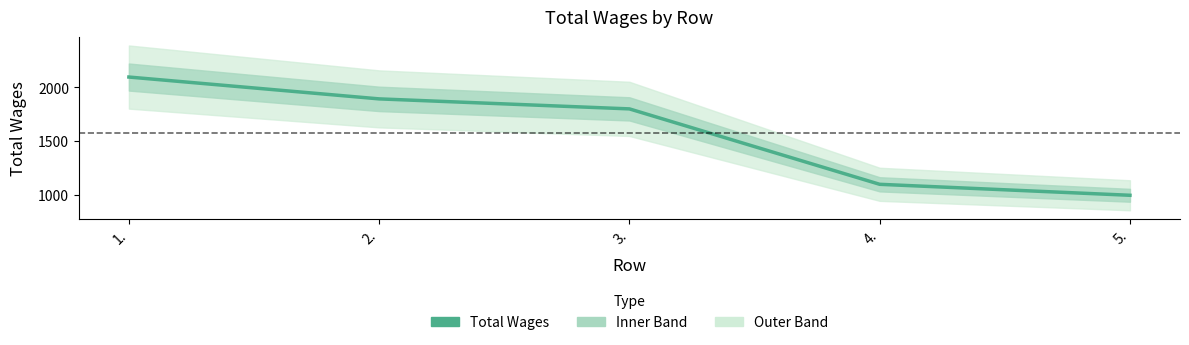

Approximately how many times larger is the value at 4. compared to 3.?

0.6